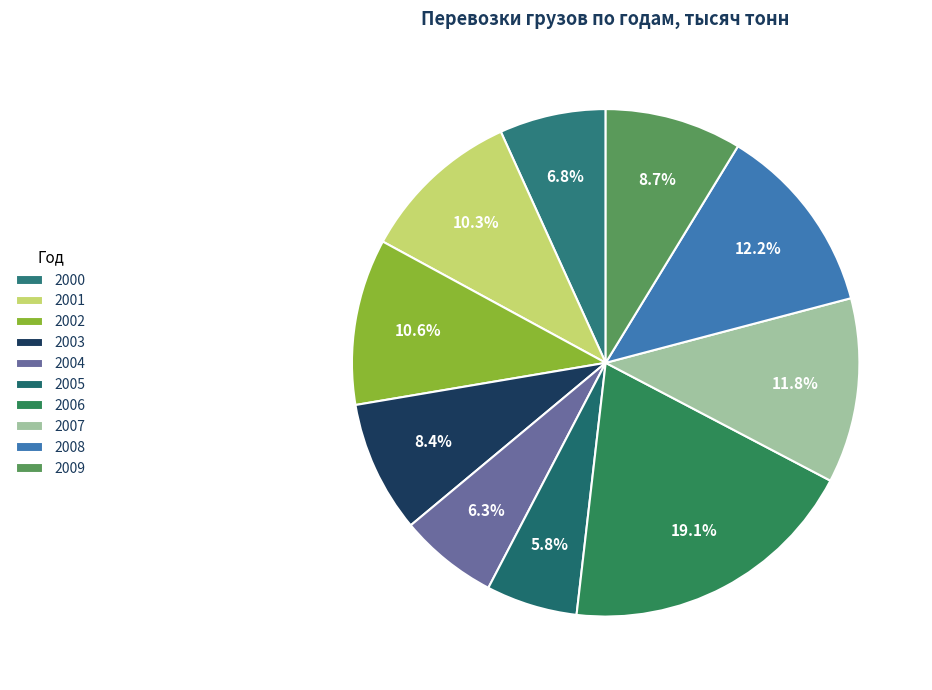

How many slices are in this pie chart?

10